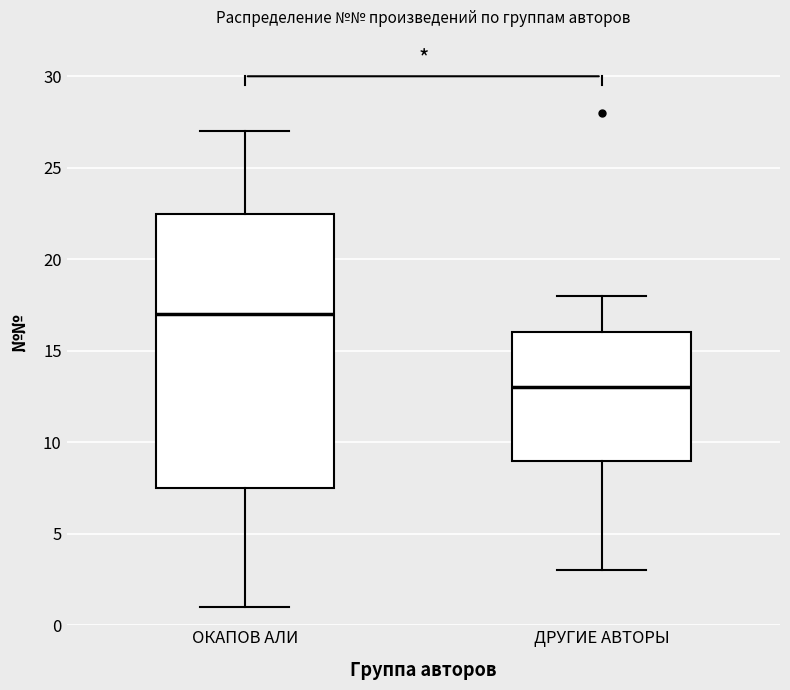

Where does the lower whisker of the box for ОКАПОВ АЛИ end on the y-axis? The values are not printed on the chart, so give them approximately, as read against the axis.

1.0